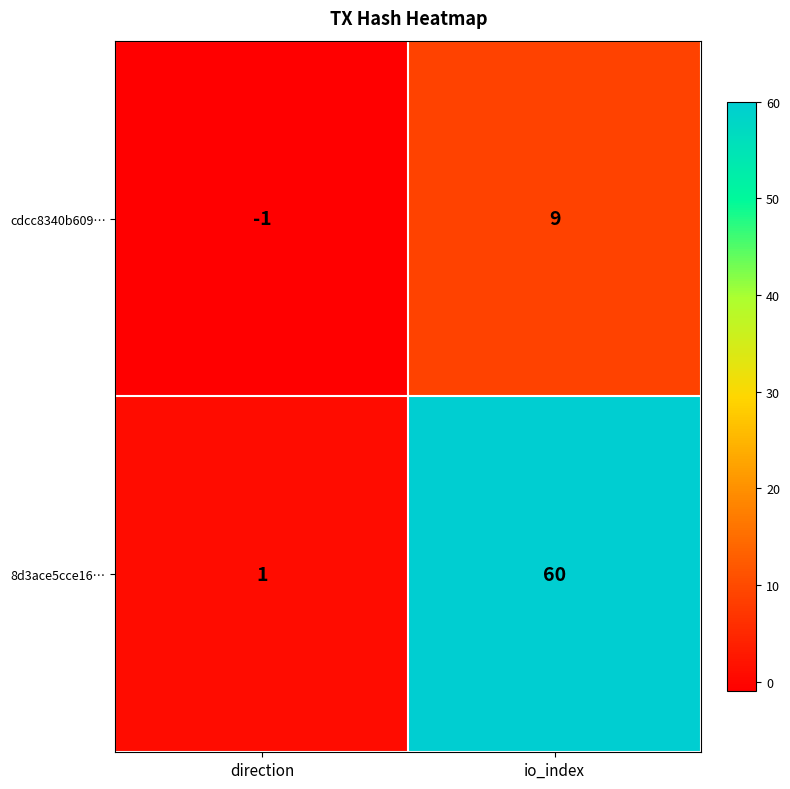

Read the 8d3ace5cce16… value at io_index, to the nearest 5.

60